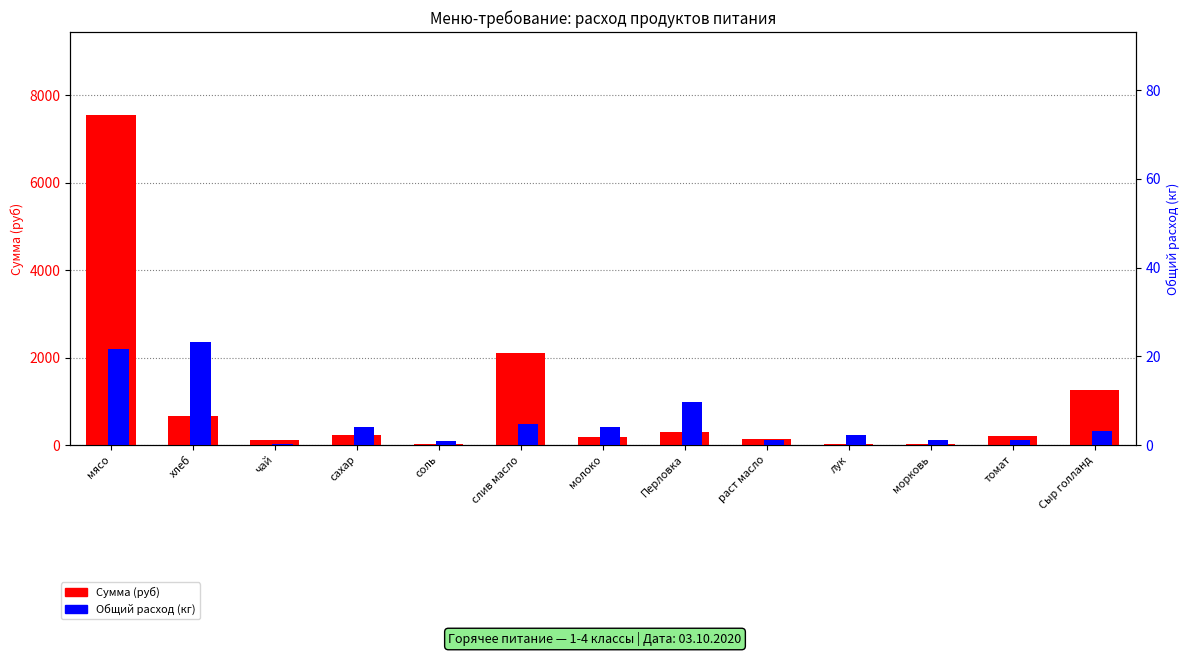

What is the value of the Общий расход (кг) bar at the 10th from the left?

2.2